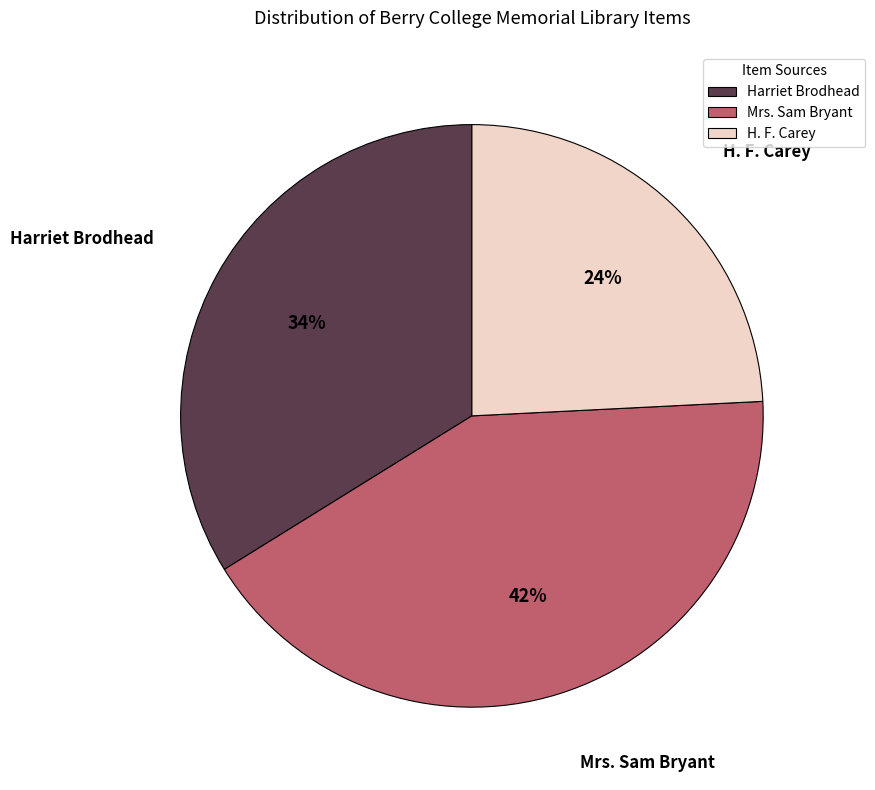

What percentage is the H. F. Carey slice, to the nearest percent?

24%